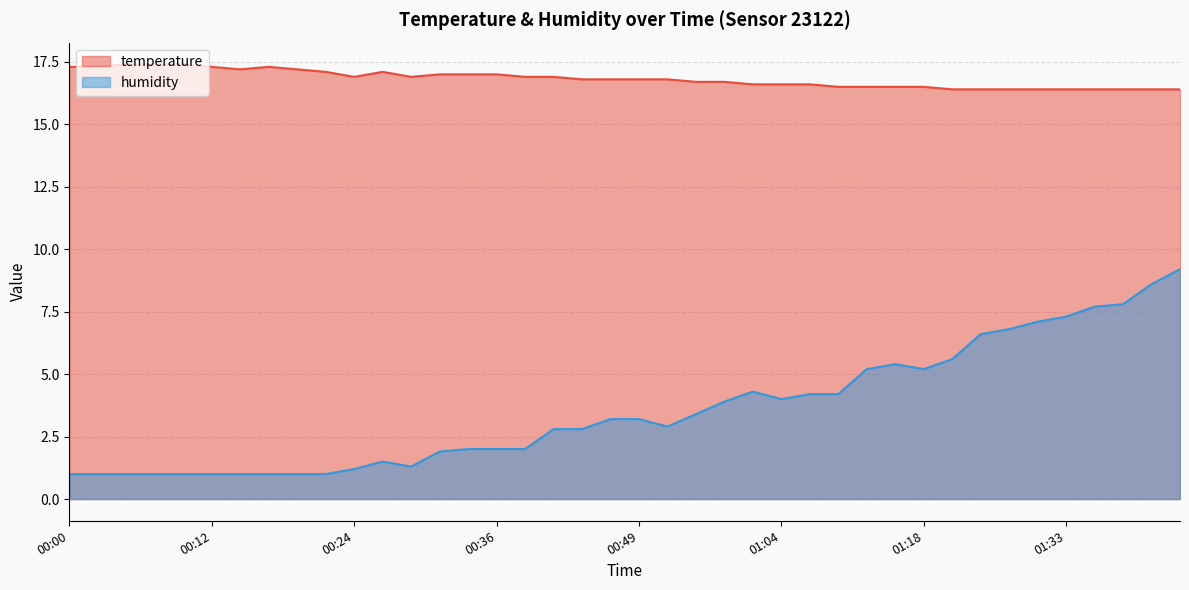

Which category has the lowest value across all series?

00:00